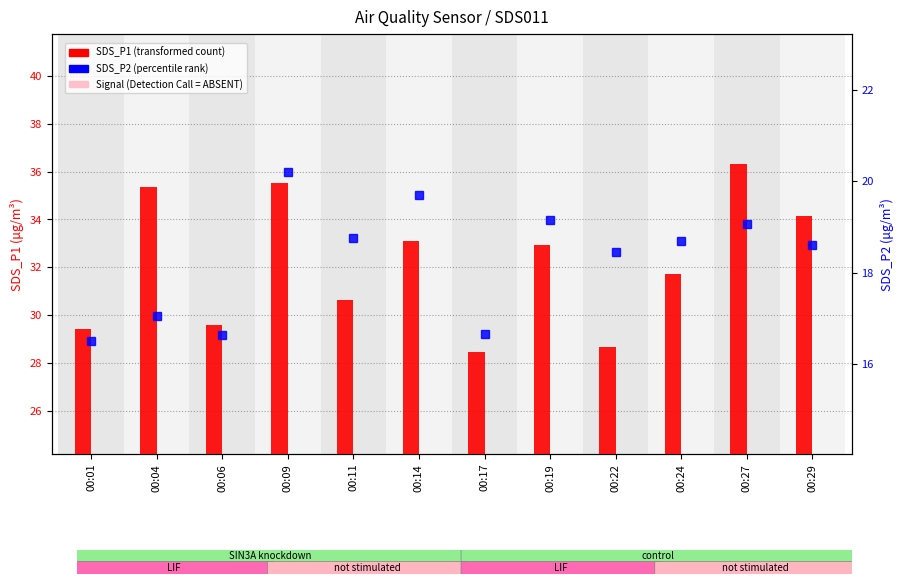

Reading right to left, list all the values displayed in this chart.

SDS_P1 (transformed count): 34.1	36.3	31.7	28.7	33.0	28.5	33.1	30.6	35.5	29.6	35.4	29.4
Signal (absent): 15.3	15.6	15.6	15.6	15.6	15.6	15.6	15.6	15.6	15.6	15.9	15.6
SDS_P2 (percentile rank): 18.6	19.1	18.7	18.4	19.1	16.6	19.7	18.8	20.2	16.6	17.1	16.5